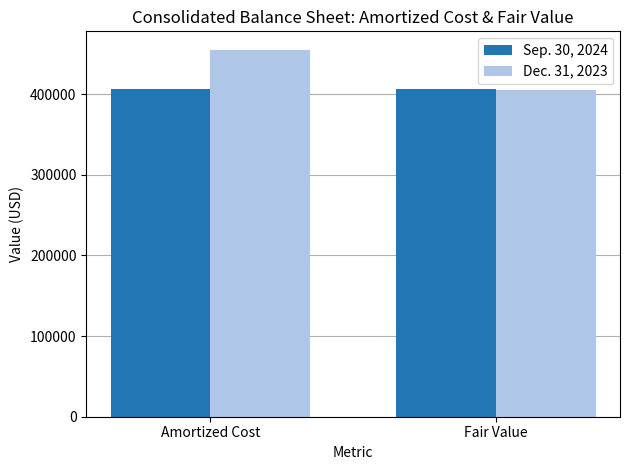

What is the value of the Sep. 30, 2024 bar at the 1st from the left?

406797